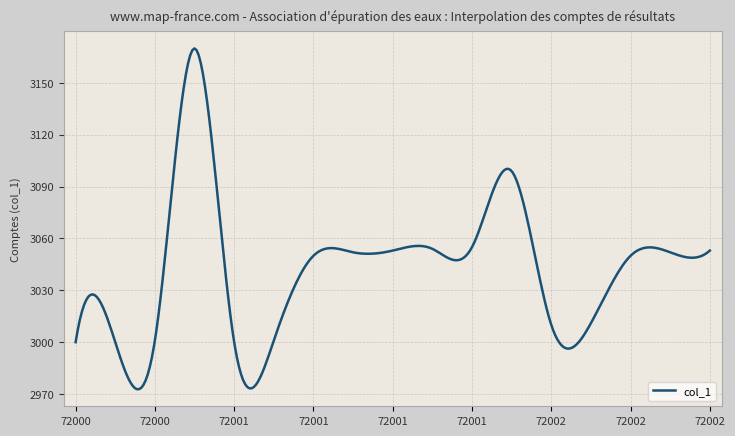

What is the difference between the maximum and minimum values?

197.2